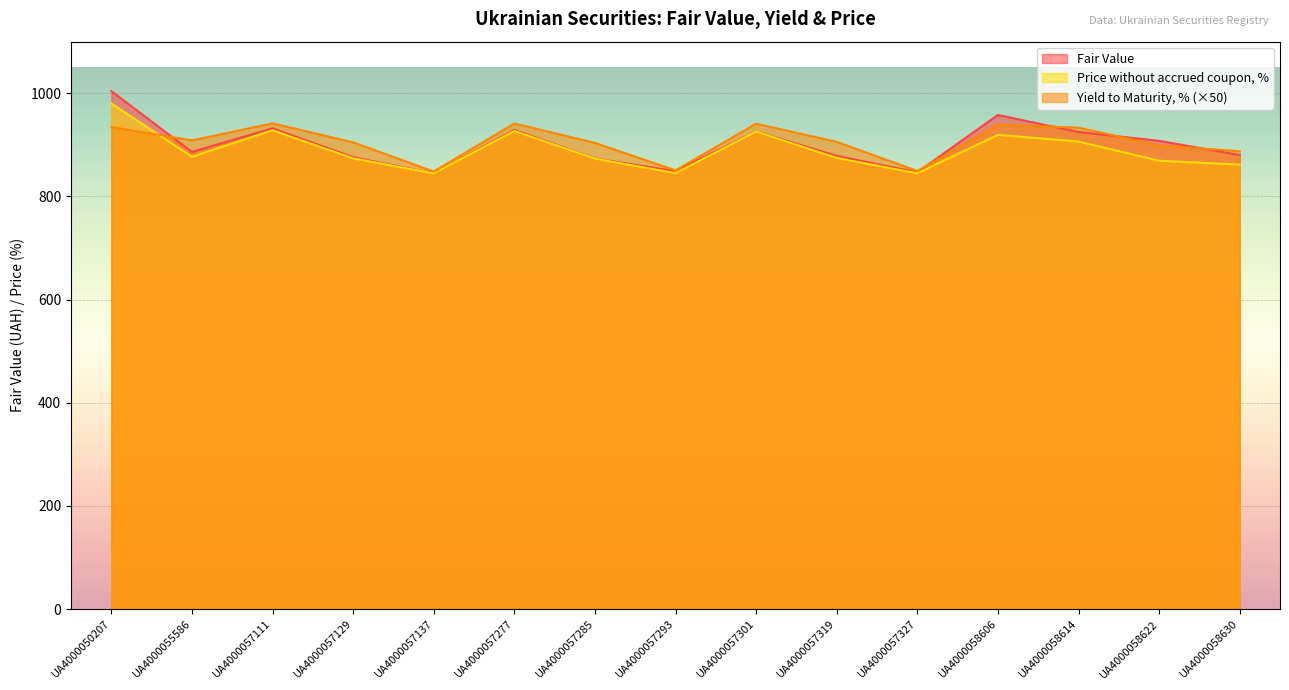

At UA4000057277, list the series in order from largest to smallest.

Yield to Maturity, % (×50), Fair Value, Price without accrued coupon, %